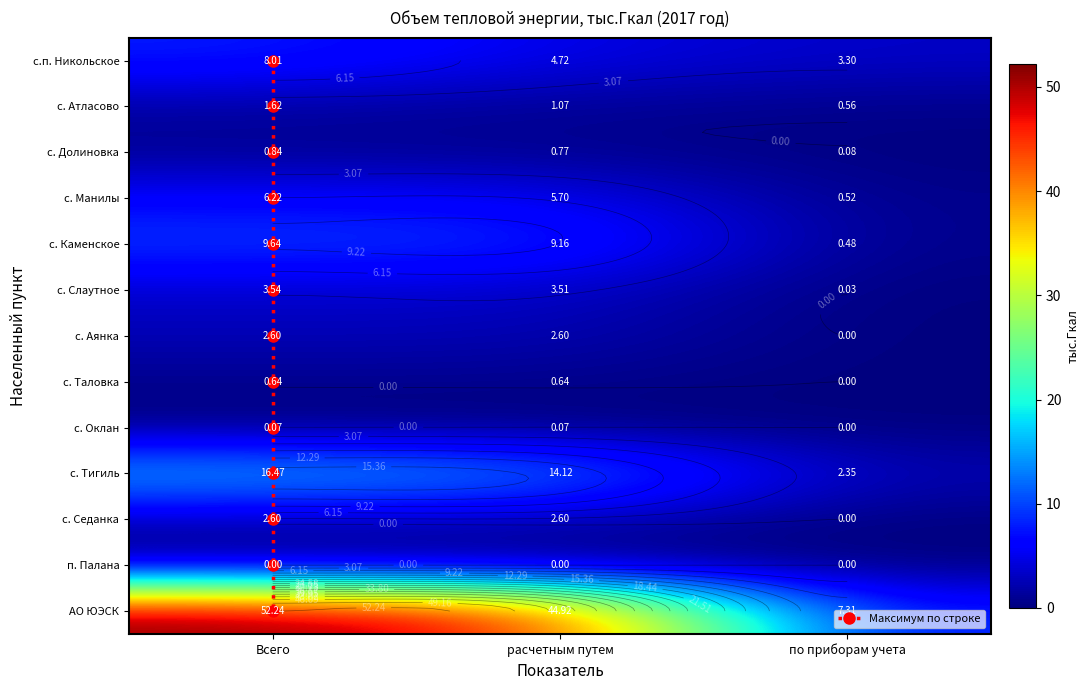

How many values in с. Таловка are above zero?

2